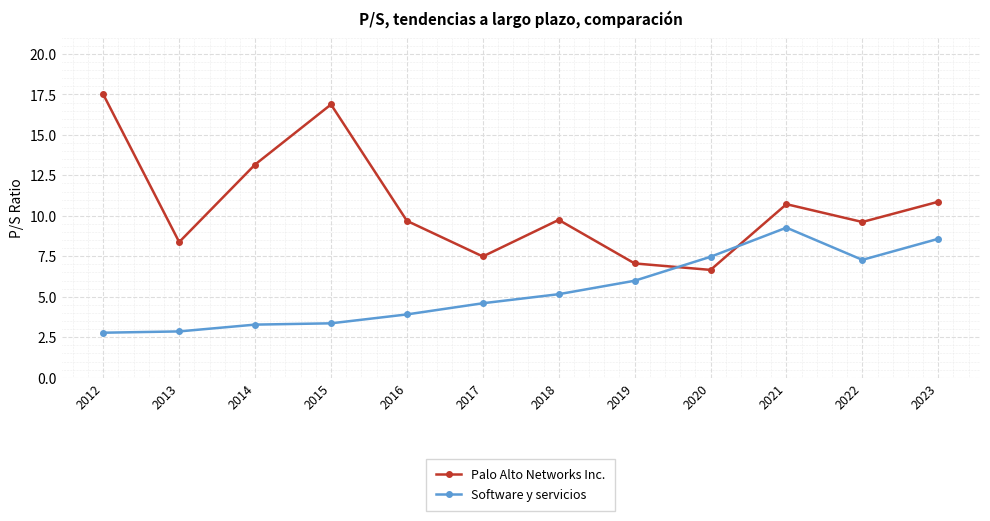

How many lines are shown in the chart?

2